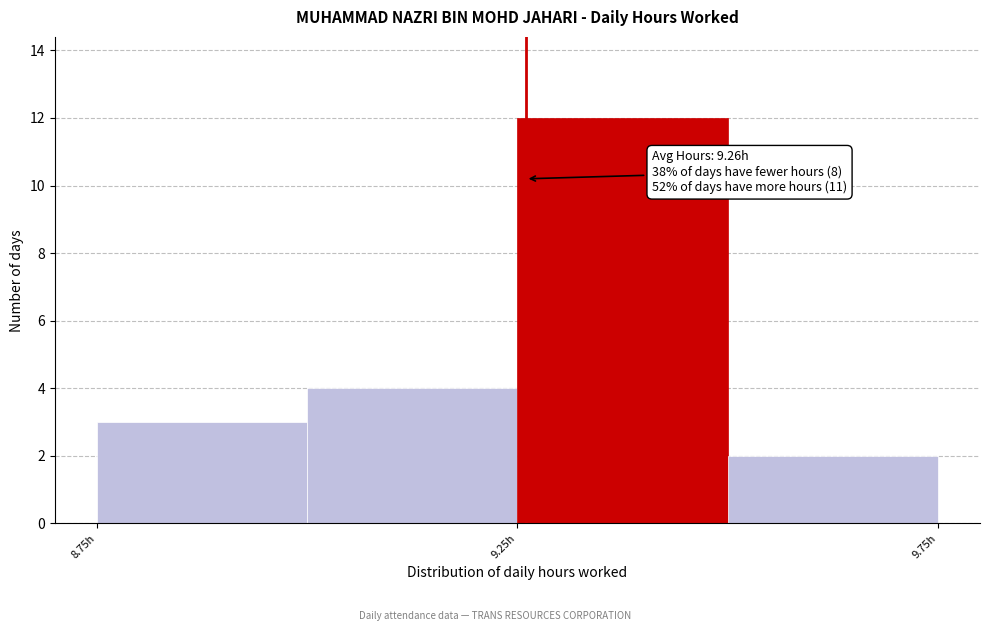

Which range on the x-axis has the tallest bar?

9.25 to 9.50